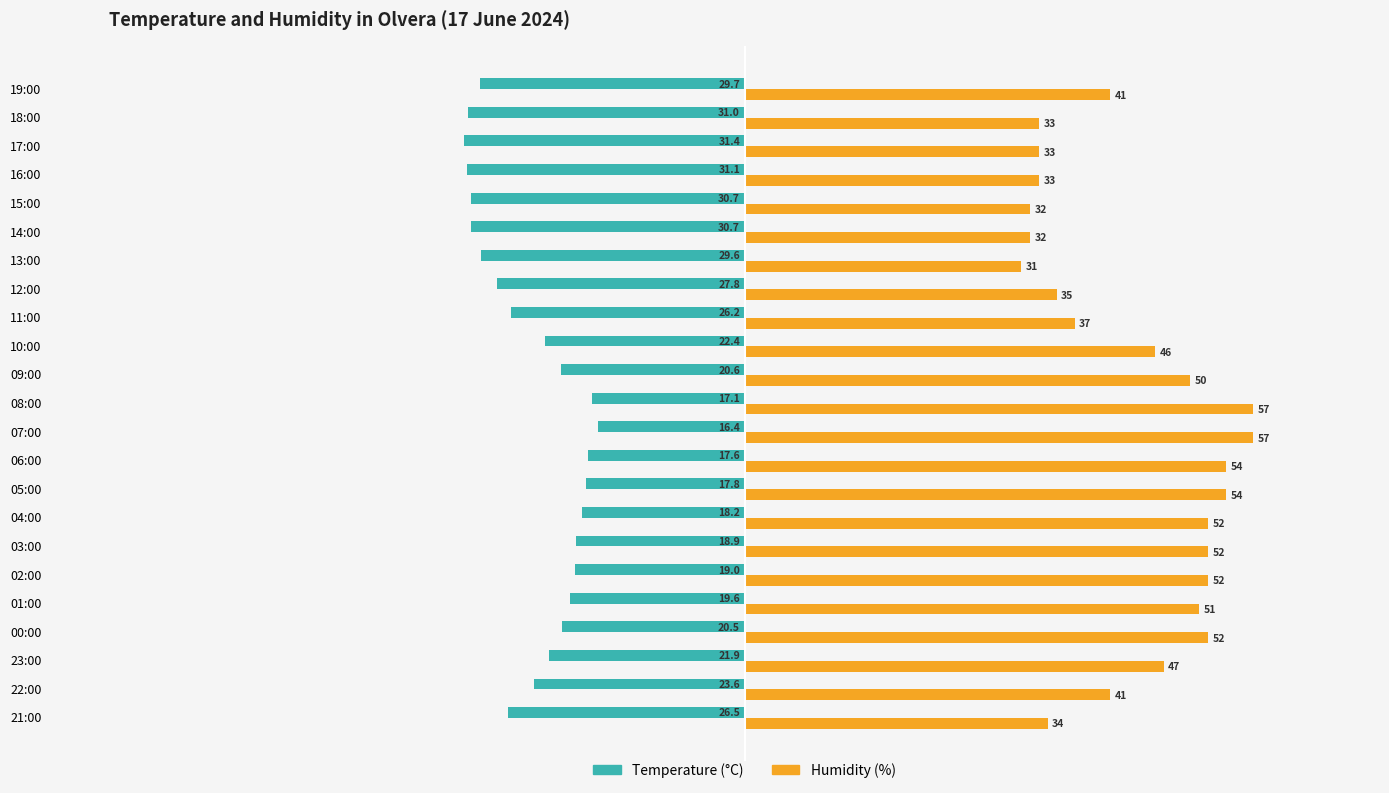

At which category is the sum across all series the highest?

07:00